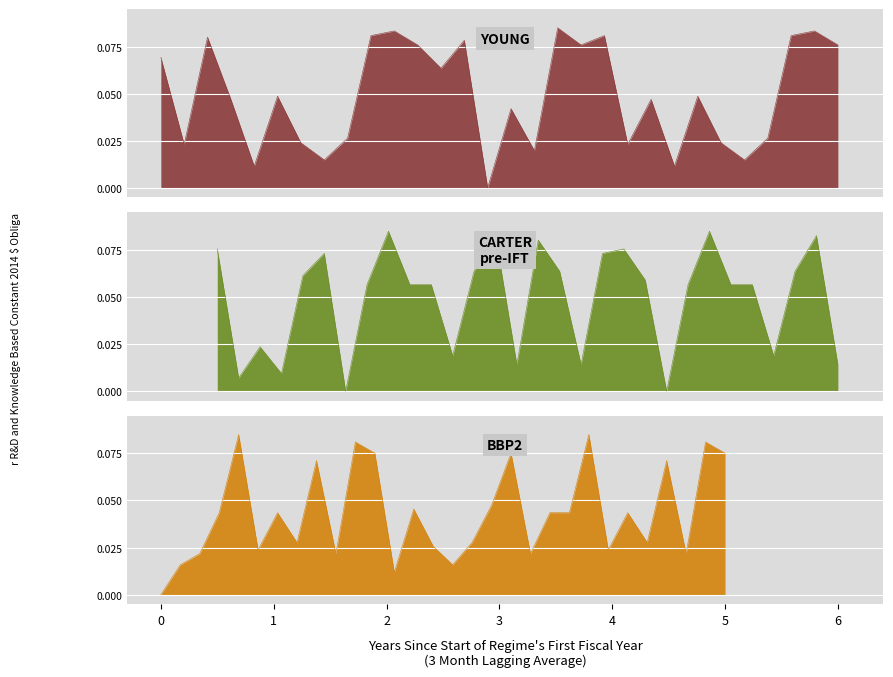

In Santa Cruz de Tenerife, how many points are lower than both neighbors (excluding endpoints)?

10